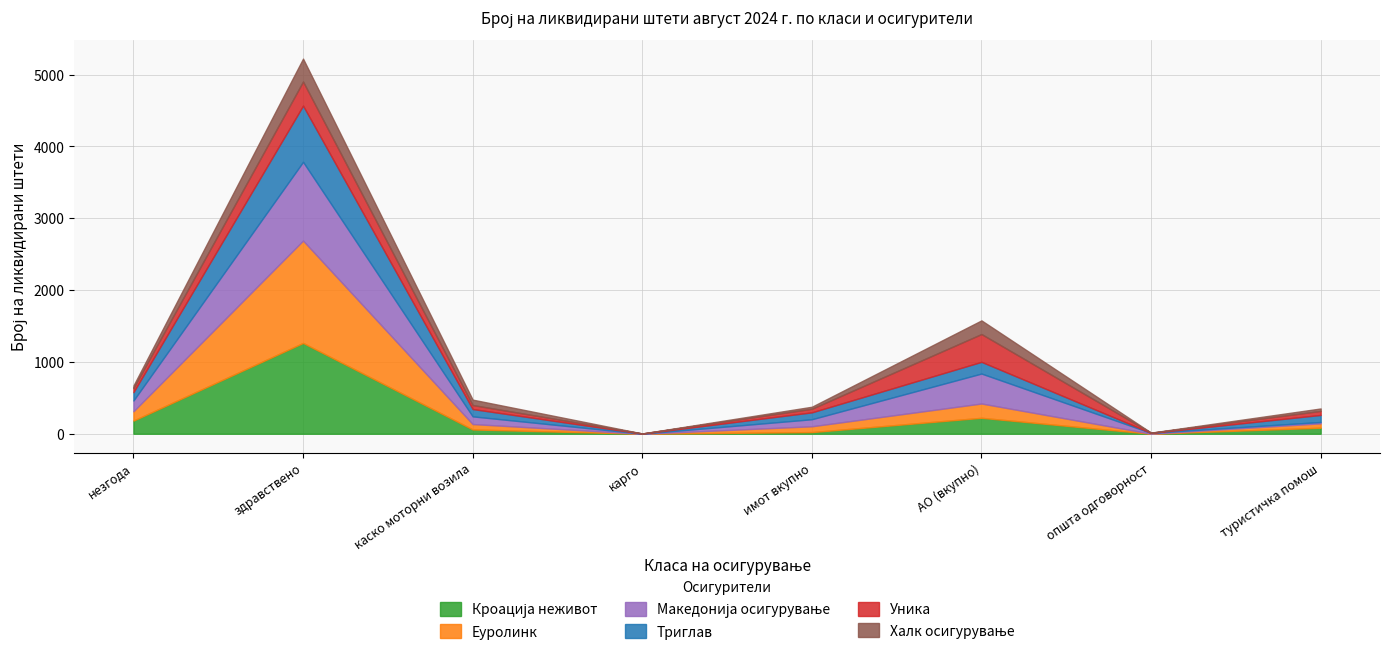

At how many categories does at least one series exceed 9?

7